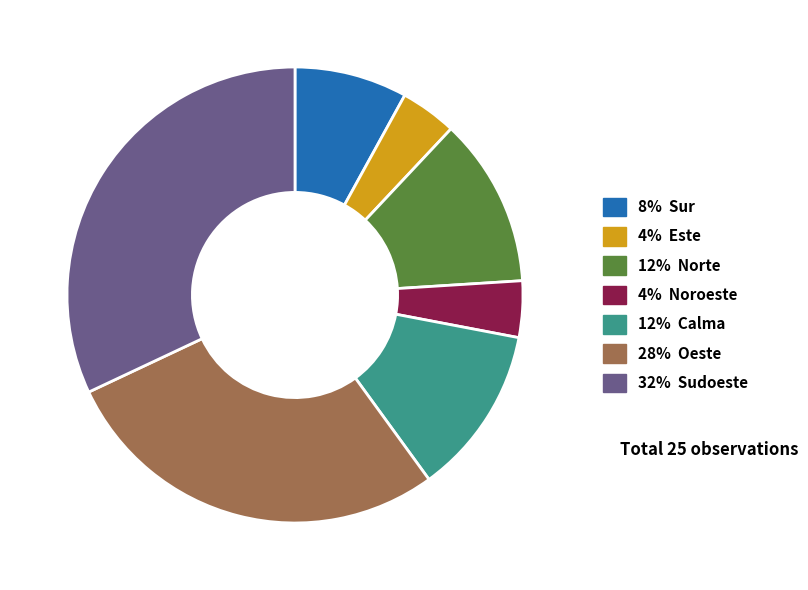

Is there a majority slice in this chart?

No